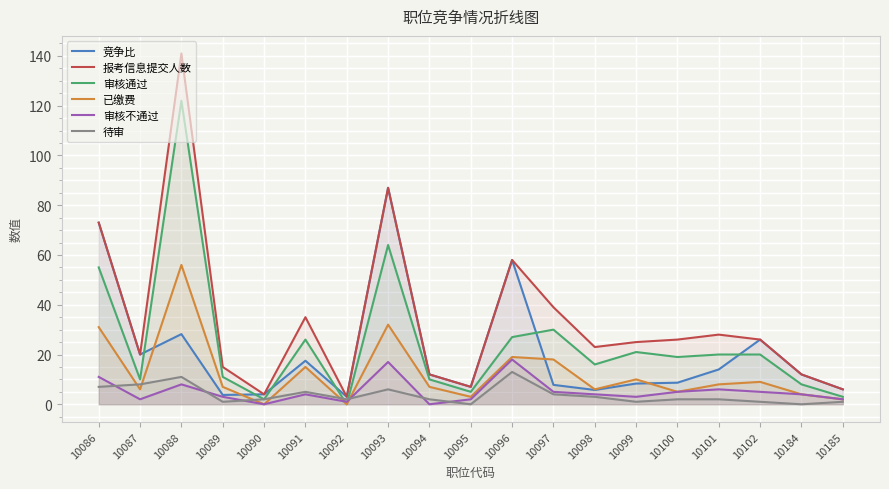

Does the chart display data point markers on the line(s)?

No